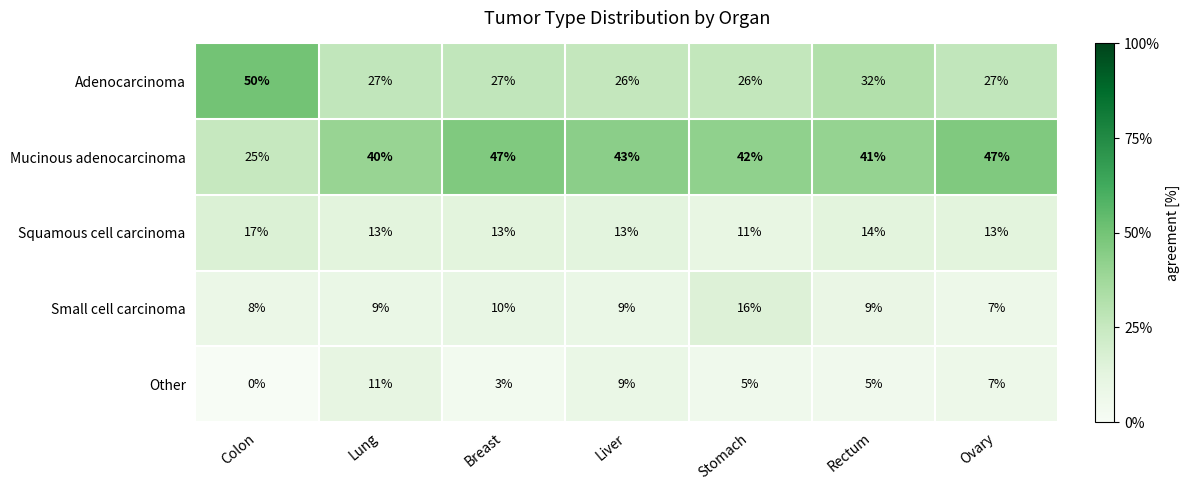

How many data points does each series have?

7